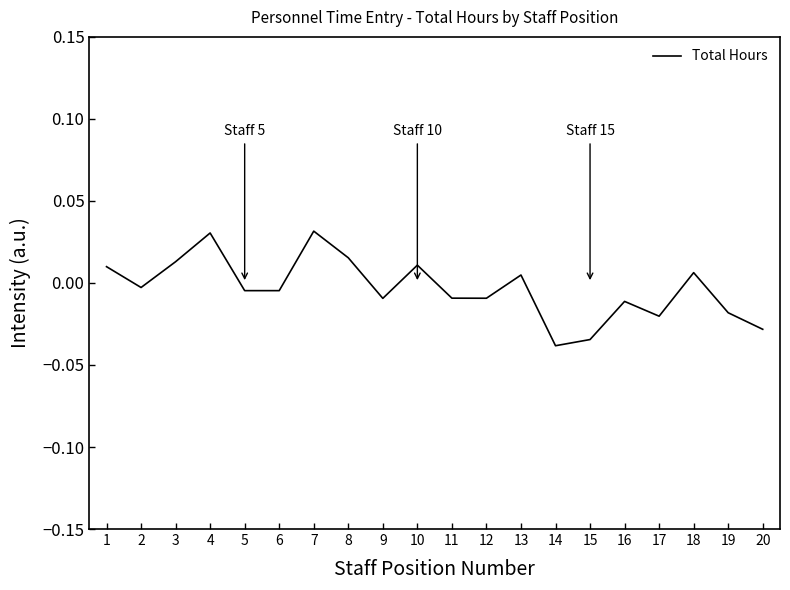

Which label corresponds to the smallest value in the chart?

14